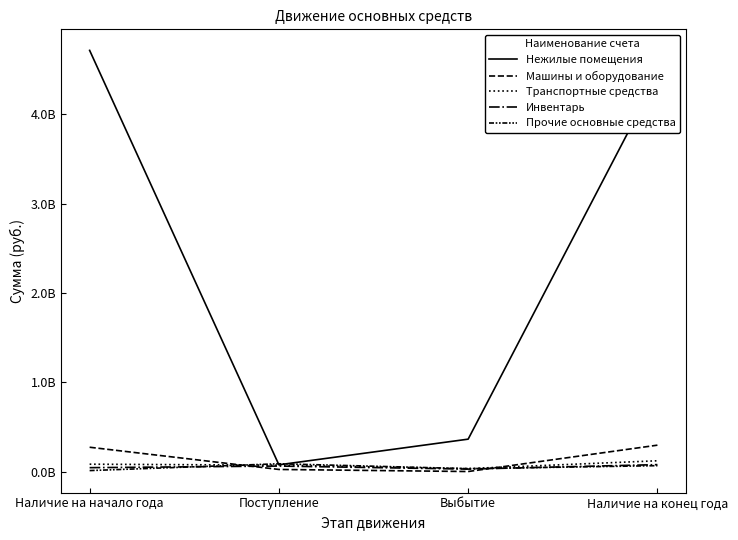

Does the chart display data point markers on the line(s)?

No